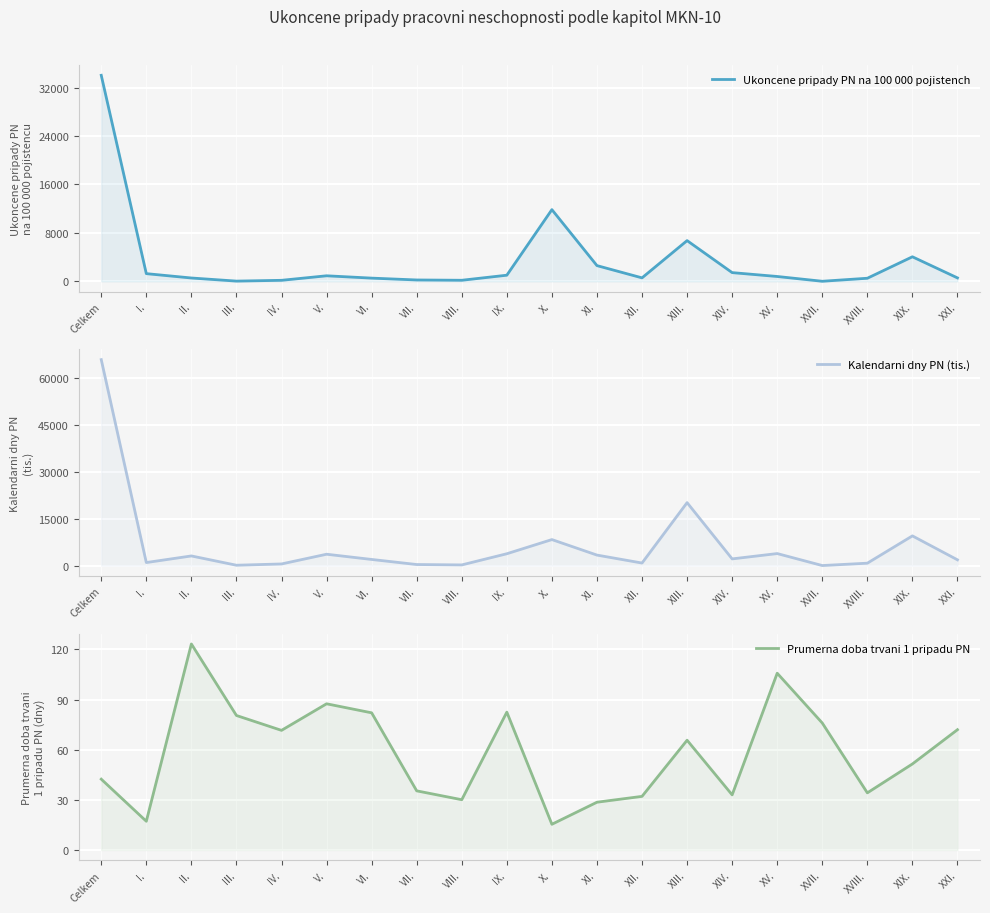

List the labels in order of Prumerna doba trvani 1 pripadu PN value, smallest first.

X., I., XI., VIII., XII., XIV., XVIII., VII., Celkem, XIX., XIII., IV., XXI., XVII., III., VI., IX., V., XV., II.